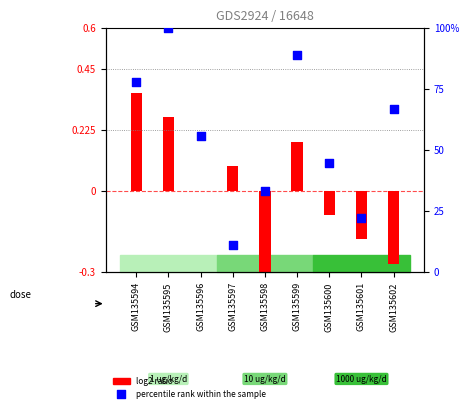

What are all the series names shown in the legend?

log2 ratio, percentile rank within the sample